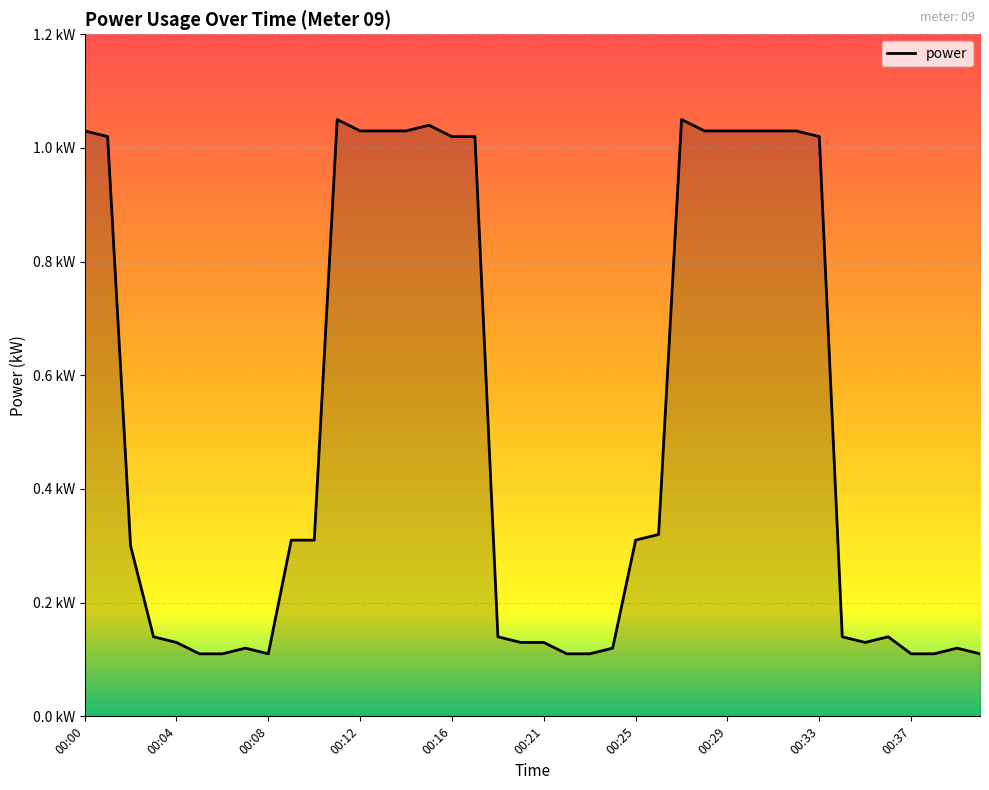

What is the maximum value shown in the chart?

1.1